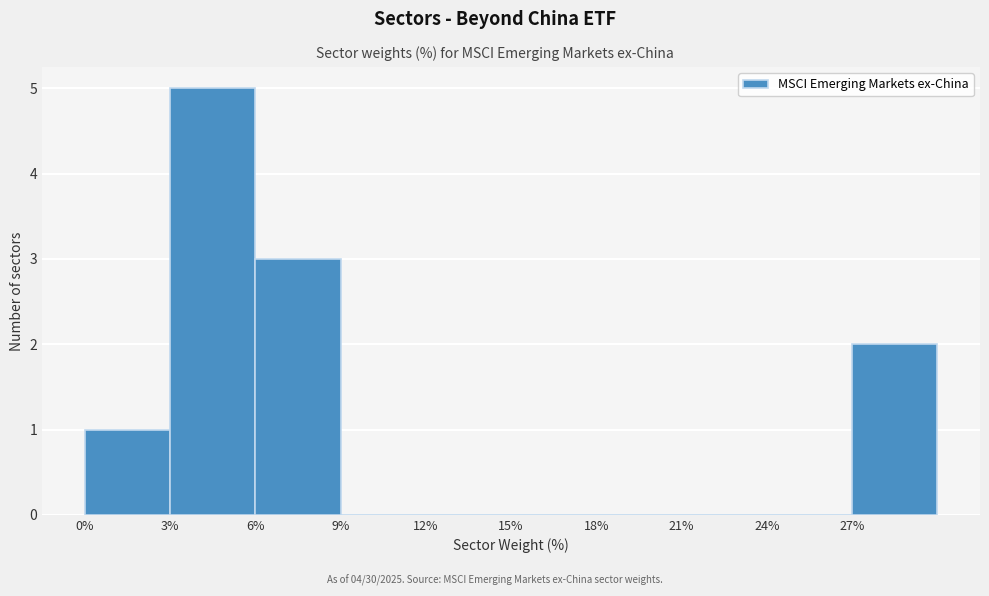

Reading left to right, list every bar in this chart as the range it spans on the x-axis followed by its height. The values are not printed on the chart, so give them approximately, as read against the axis.

0 to 3: 1
3 to 6: 5
6 to 9: 3
9 to 12: 0
12 to 15: 0
15 to 18: 0
18 to 21: 0
21 to 24: 0
24 to 27: 0
27 to 30: 2